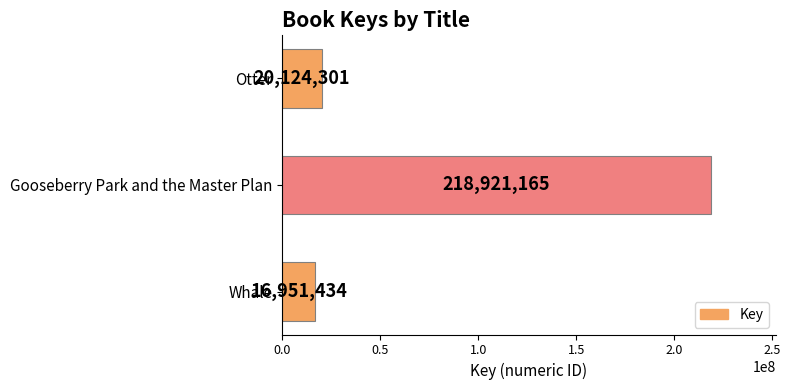

Is it true that the value at Otter is 20124301?

True